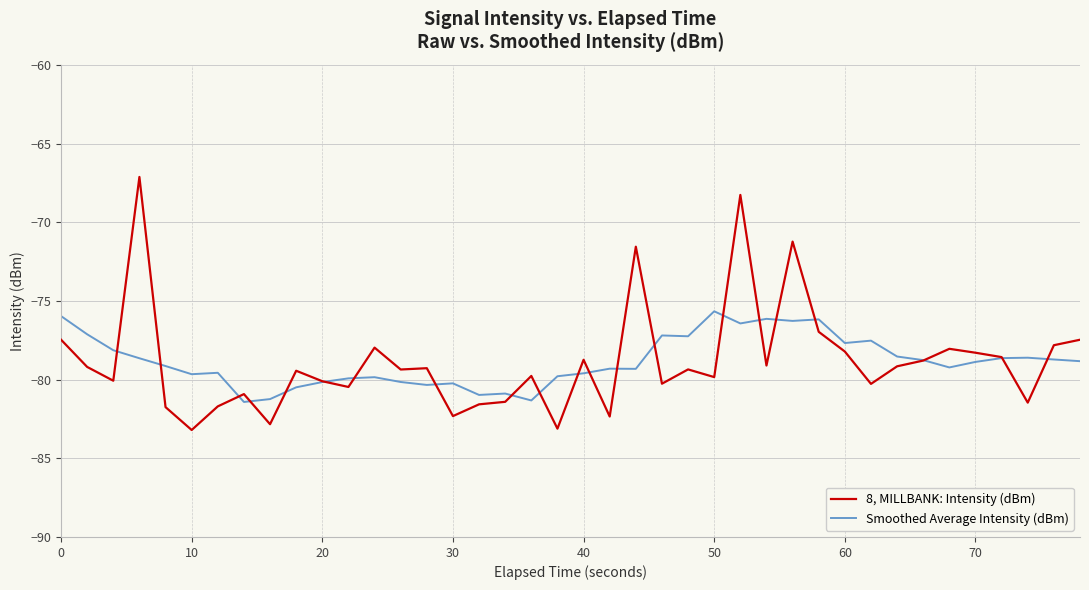

What is the minimum value shown in the chart?

-83.2